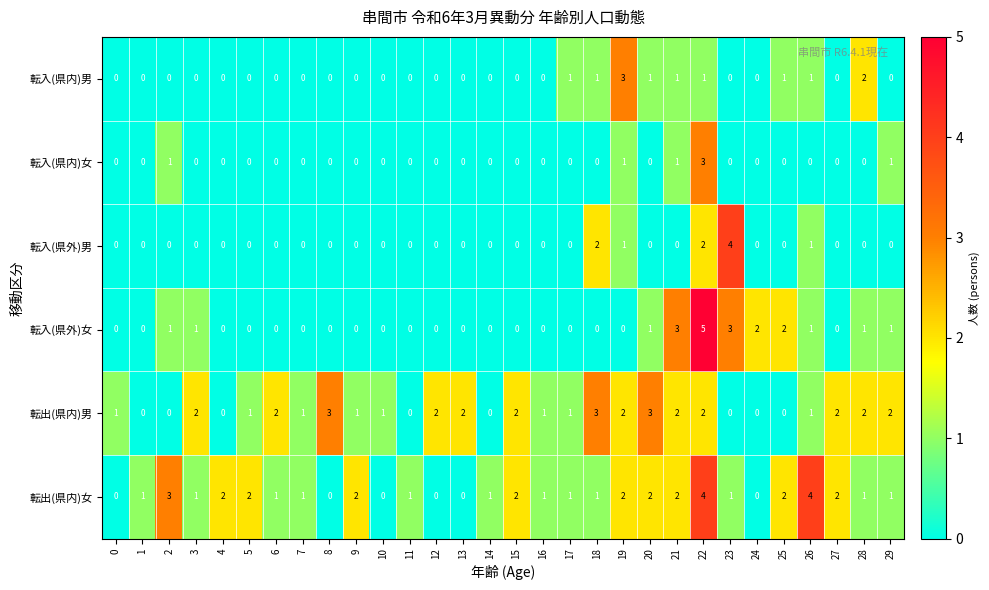

Which category has the highest value in the 転入(県内)女 series?

22